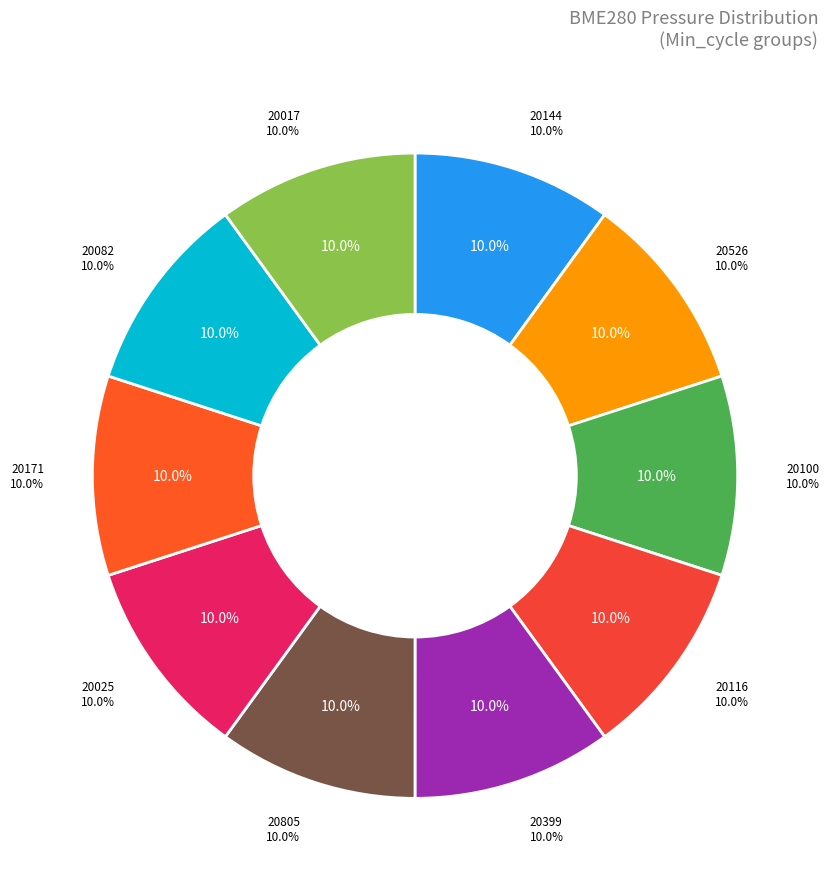

Which slice is the largest?

28-20116